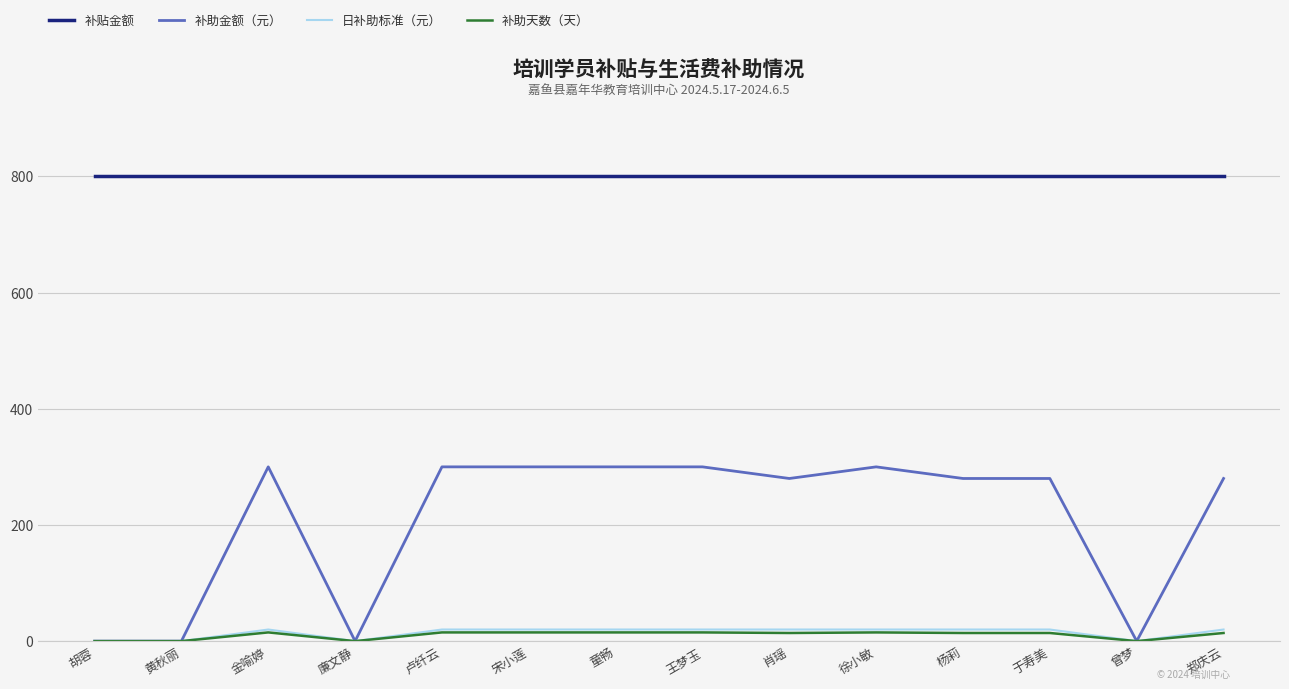

The 补贴金额 series shows 800 at 郑庆云. True or false?

True